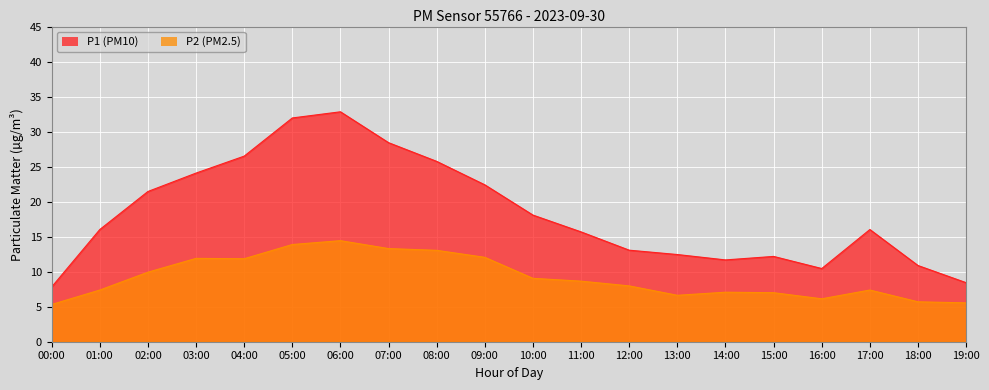

At 10:00, list the series in order from smallest to largest.

P2, P1